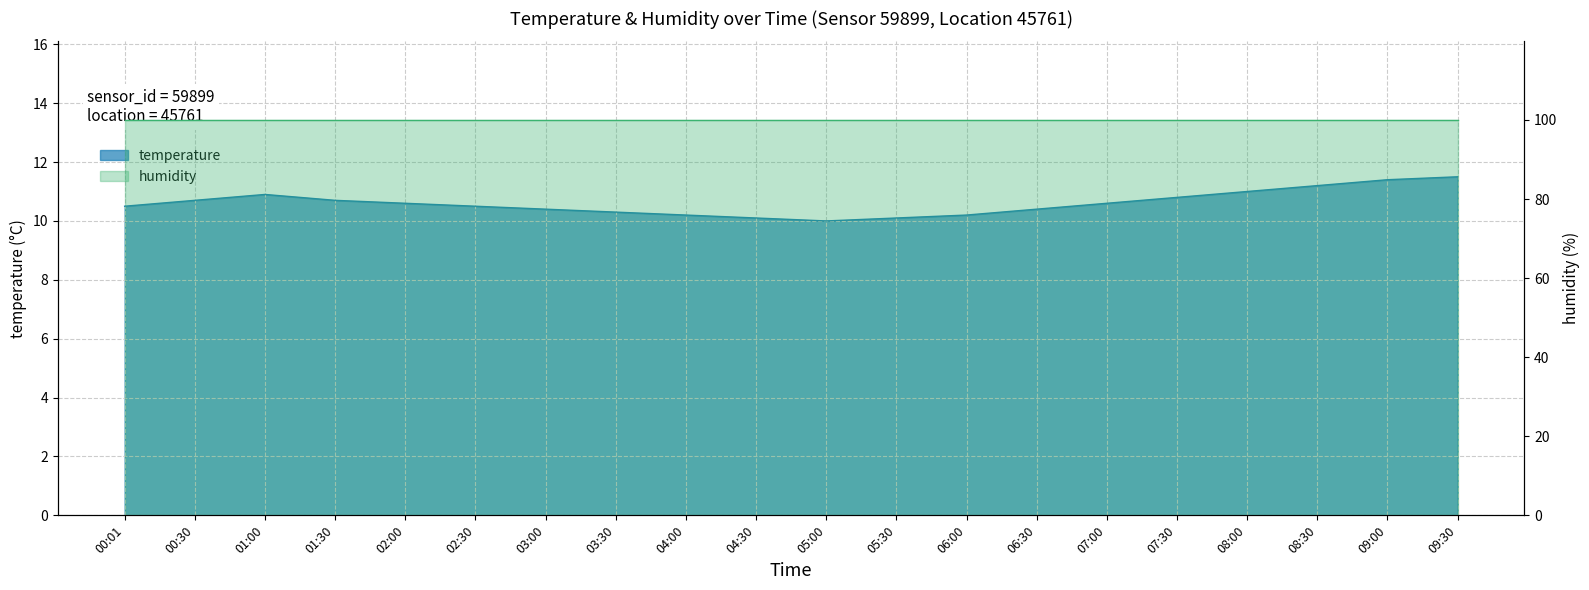

Where is the data nearest to the value 10?

05:00